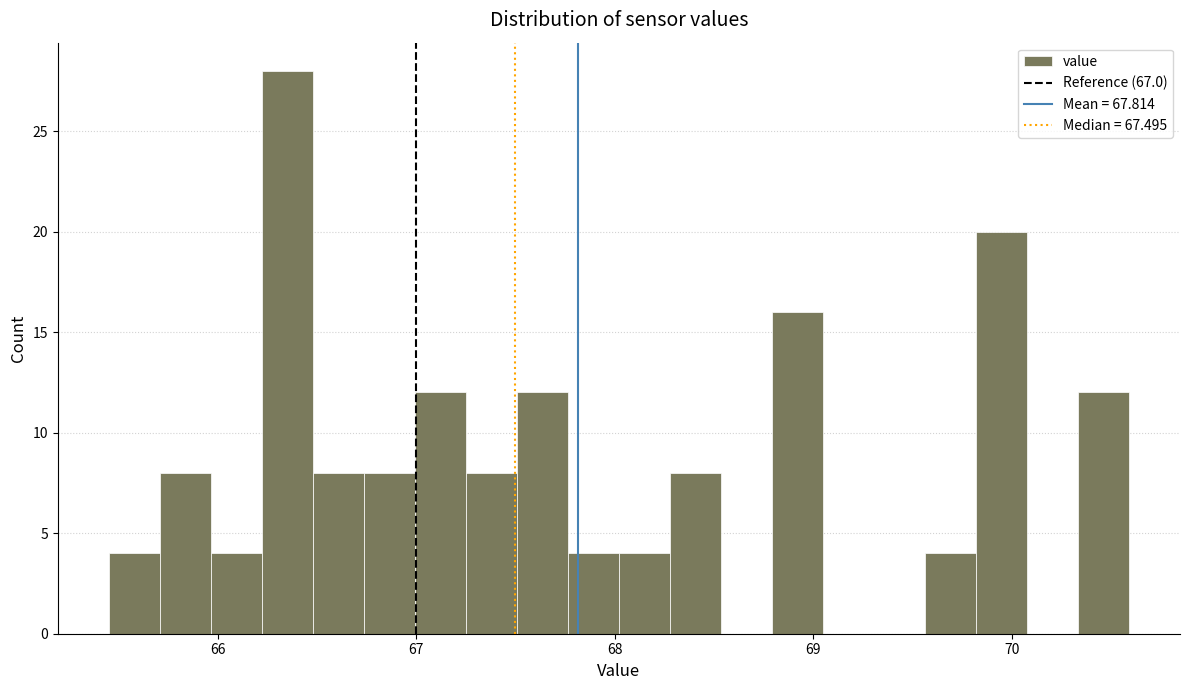

Read against the x-axis, roughly where is the centre of the tallest bar?

66.3